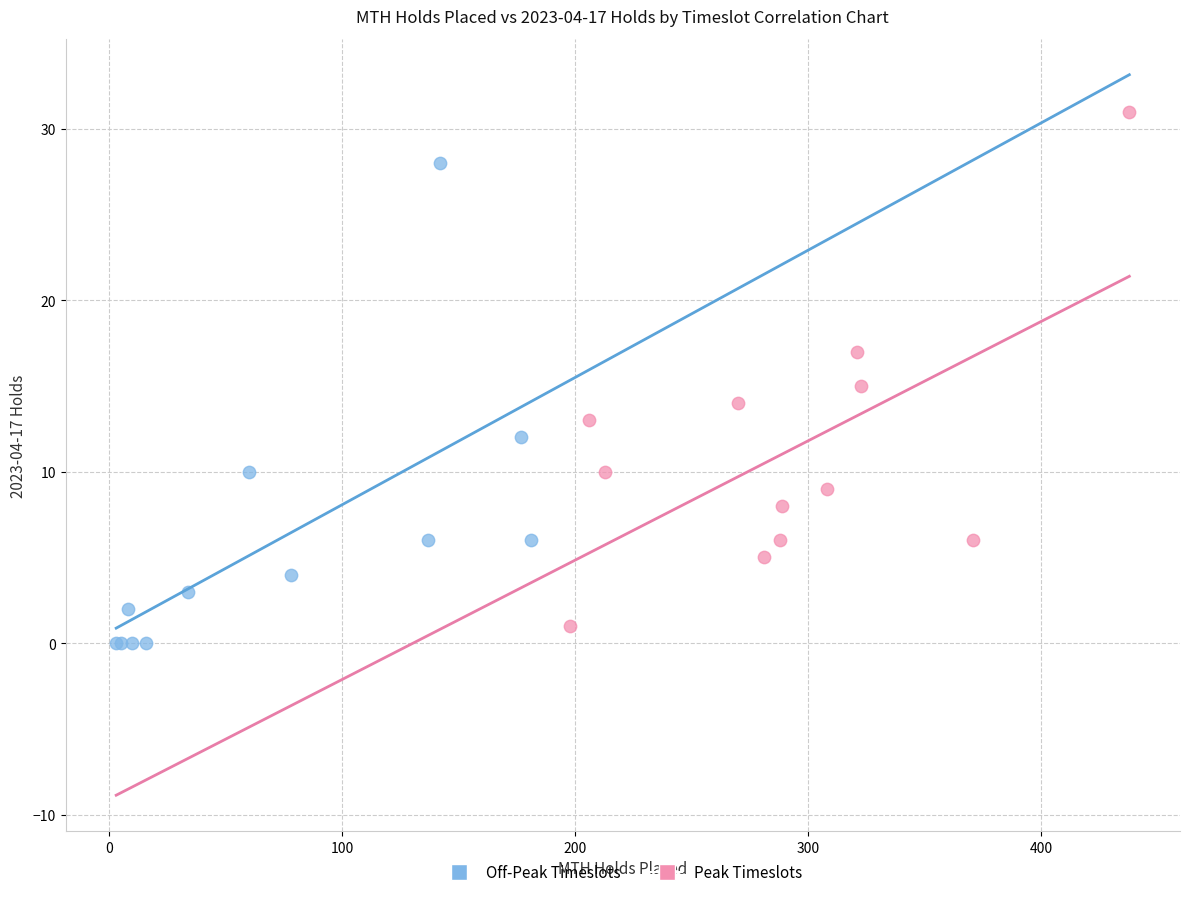

Which series contains the highest Y value?

Peak Timeslots